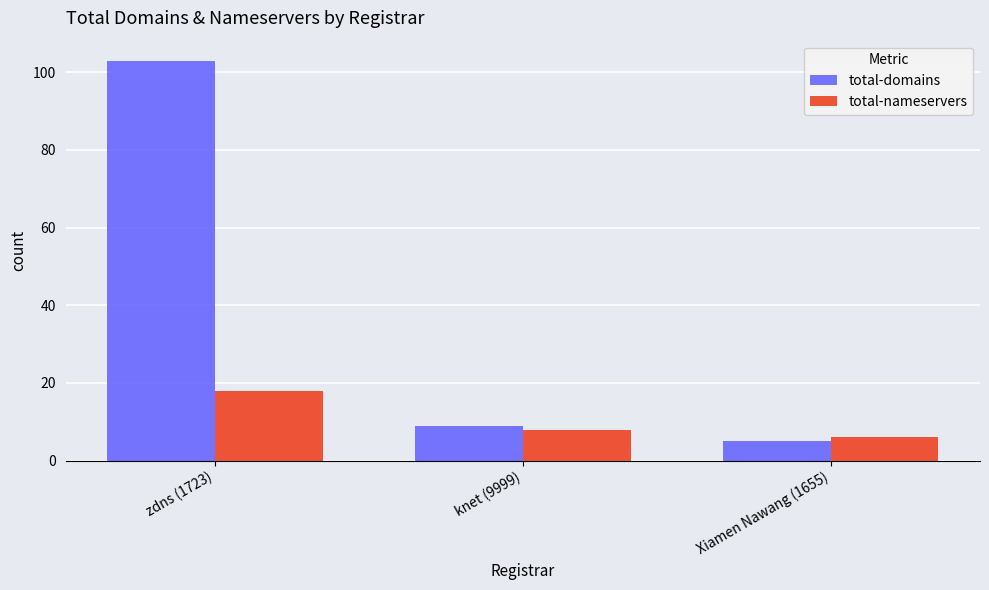

Rank the series by their average value, from lowest to highest.

total-nameservers, total-domains